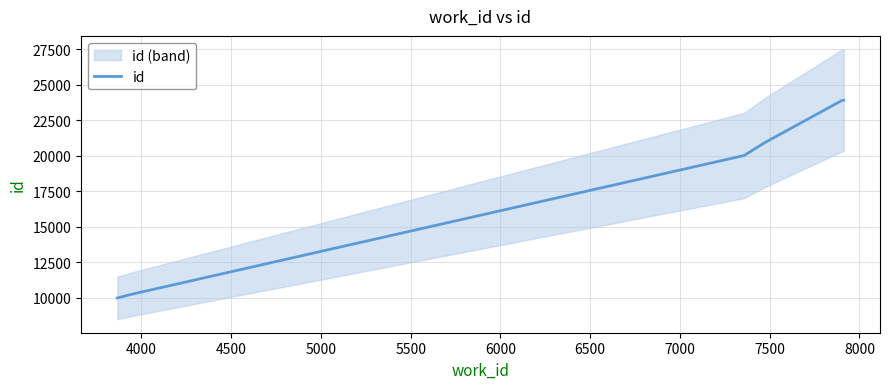

What is the value of the 1st point from the left?

9975